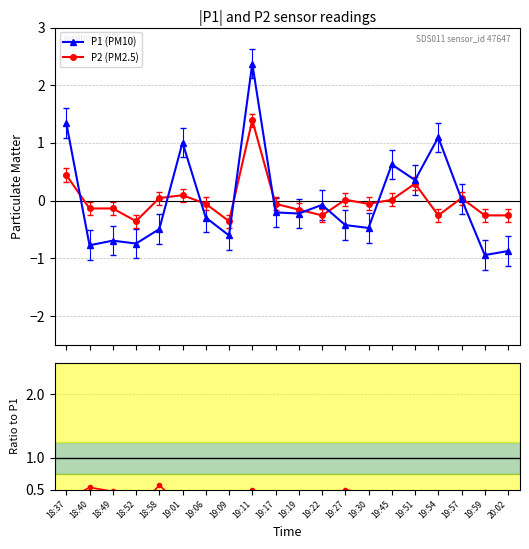

Which category has the highest value in the P1 (PM10) series?

19:11